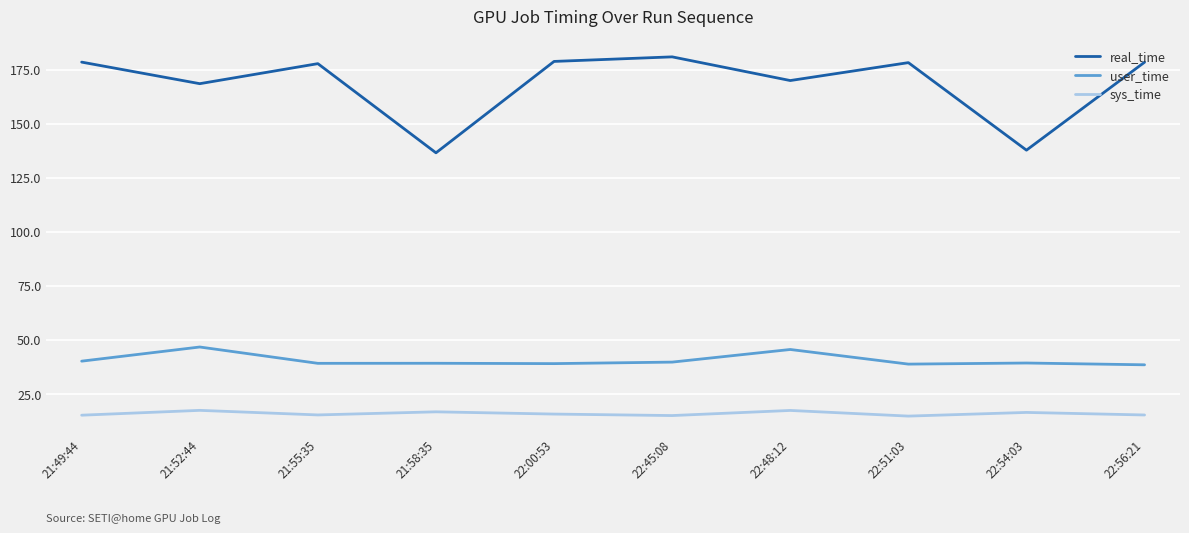

List the series in order of their overall mean, highest first.

real_time, user_time, sys_time